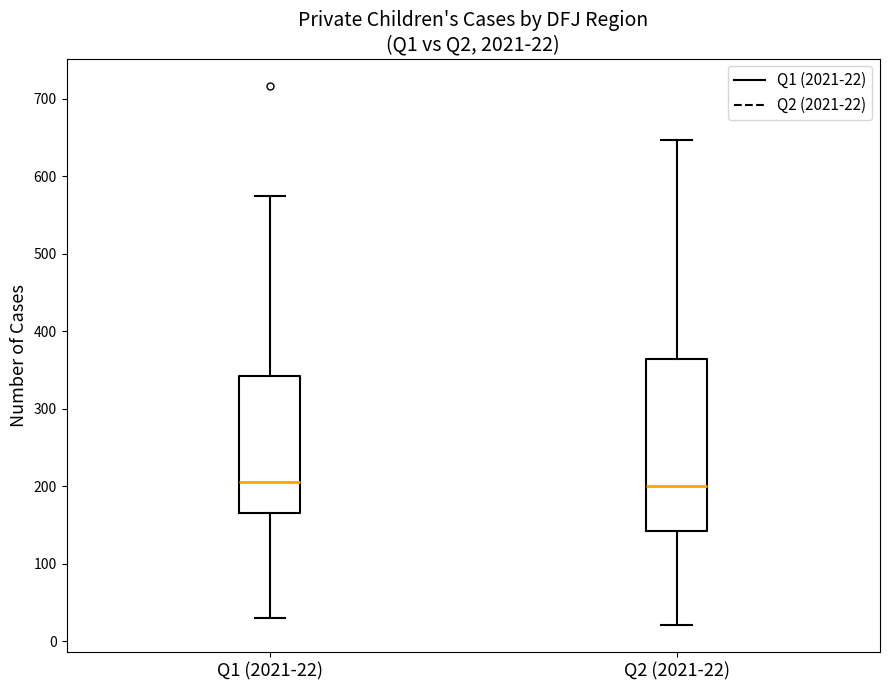

Which box is the tallest, from its lower edge to its upper edge?

Q2 (2021-22)